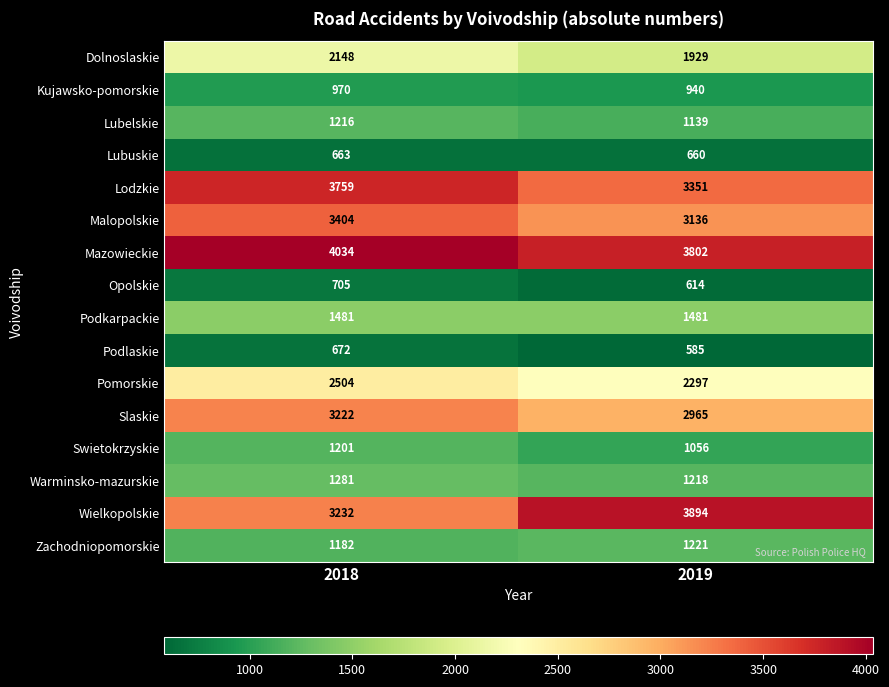

At which label does Lodzkie reach its peak?

2018